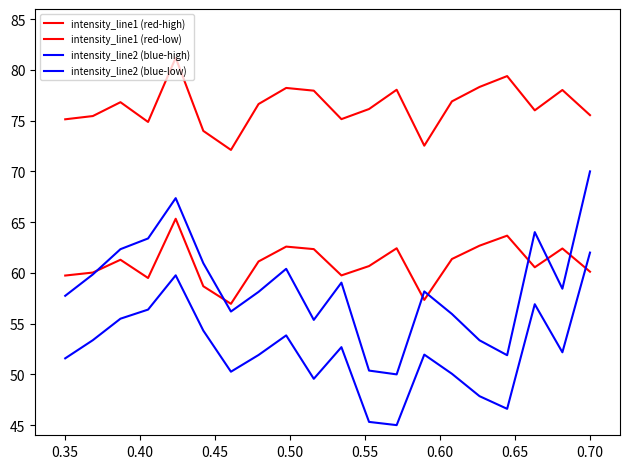

How many lines are shown in the chart?

4